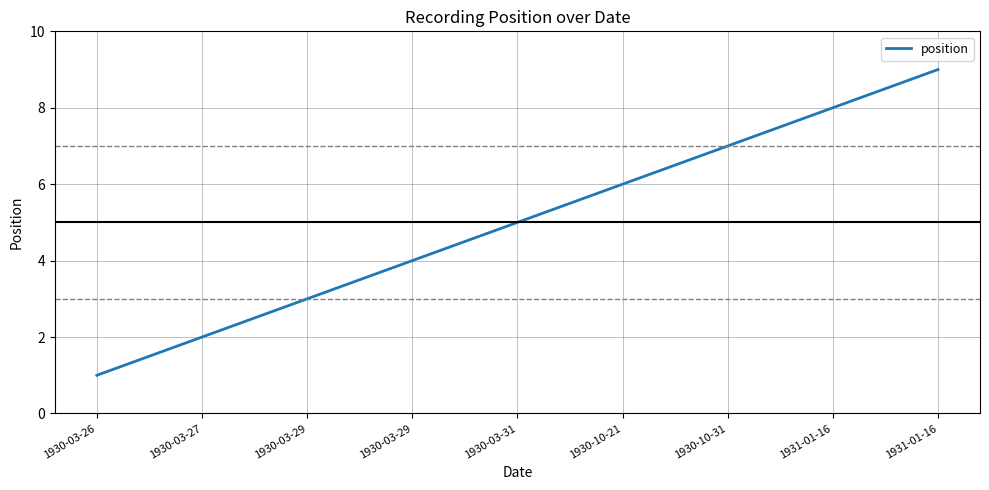

Count the number of categories in the chart.

9